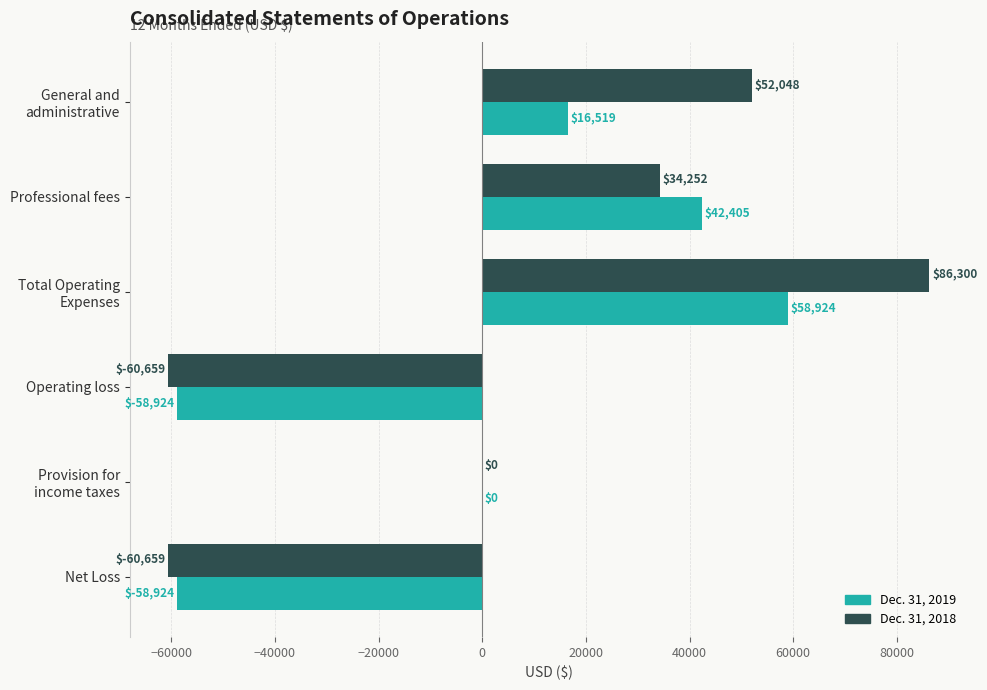

What is the sum of all Dec. 31, 2018 values?

51282